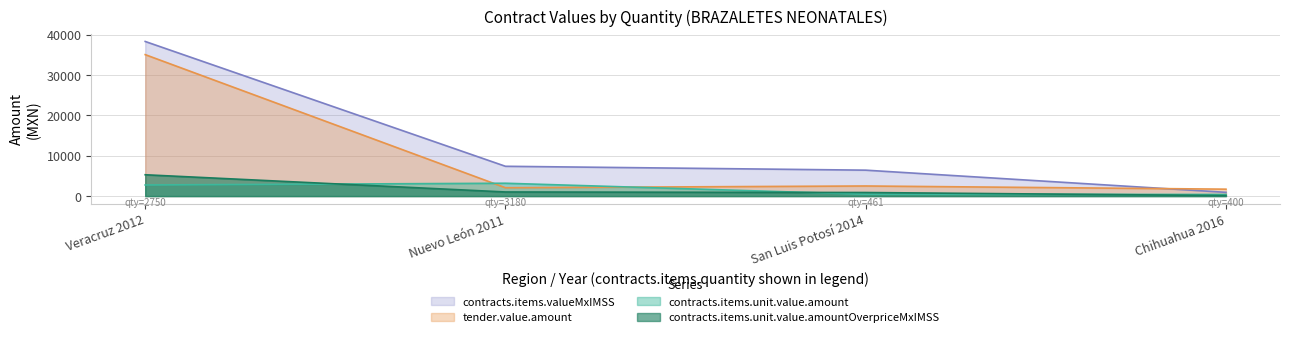

True or false: contracts.items.unit.value.amount and contracts.items.valueMxIMSS cross at least once.

False